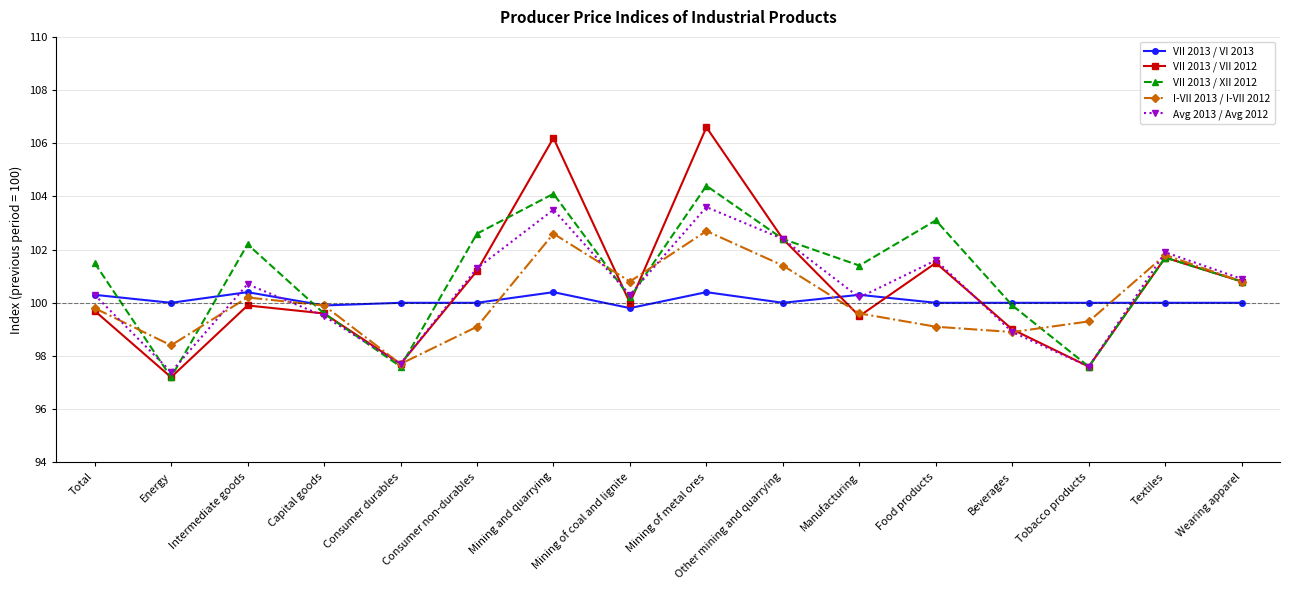

What is the sum of the I-VII 2013 / I-VII 2012 values at Consumer non-durables and Intermediate goods?

199.3